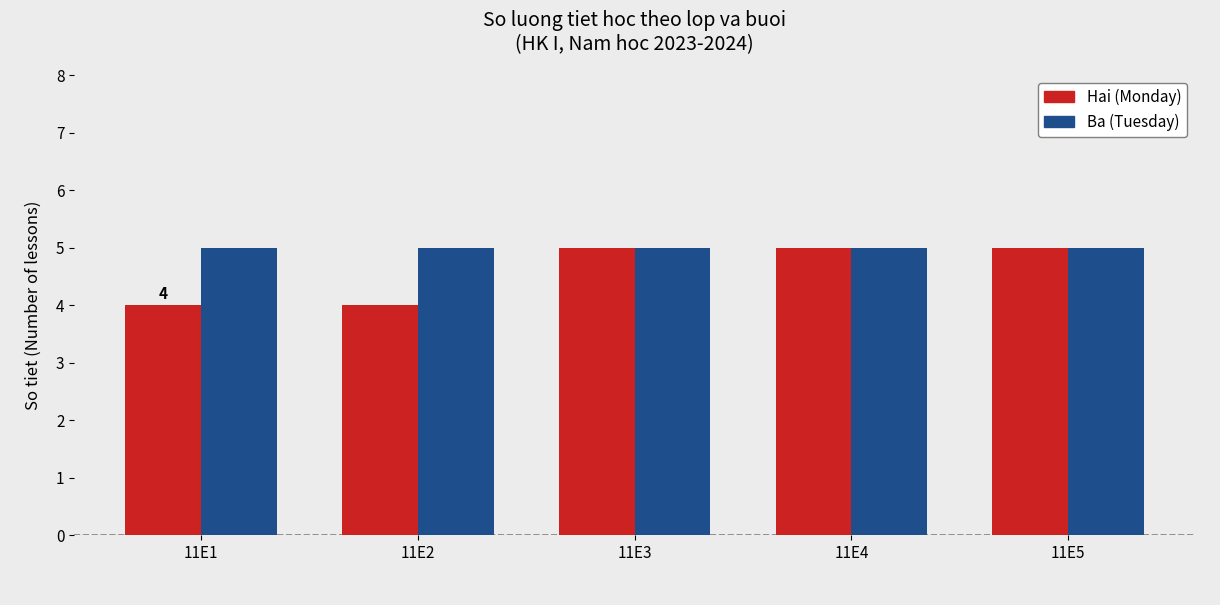

The value of Ba (Tuesday) at 11E3 is 1. True or false?

False